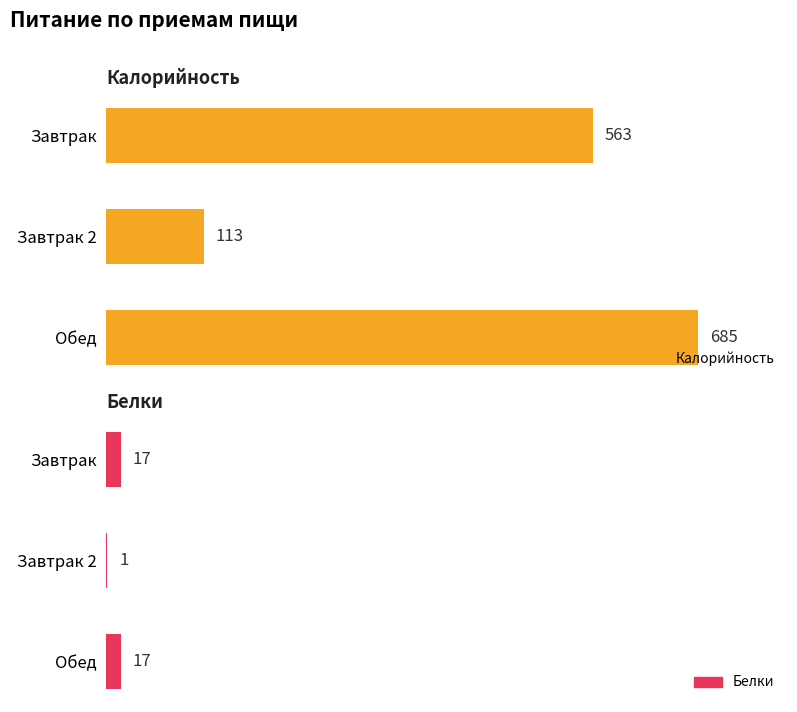

Count the number of data series in this chart.

2